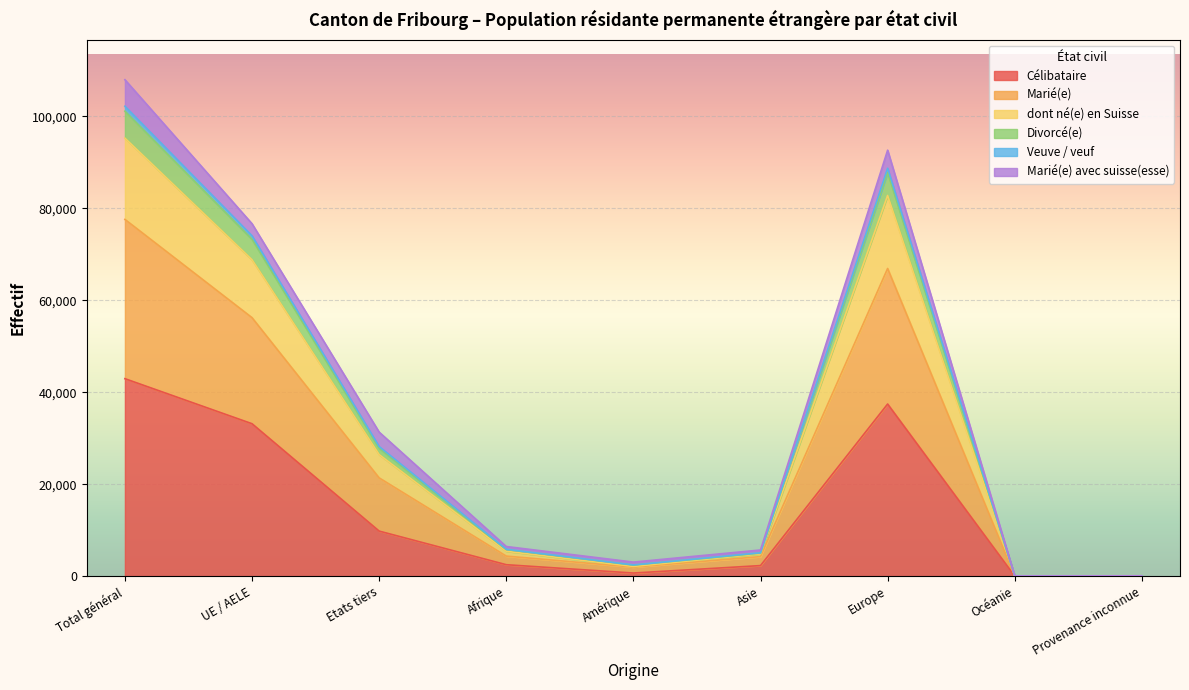

At which category does the chart reach its minimum across all series?

Océanie